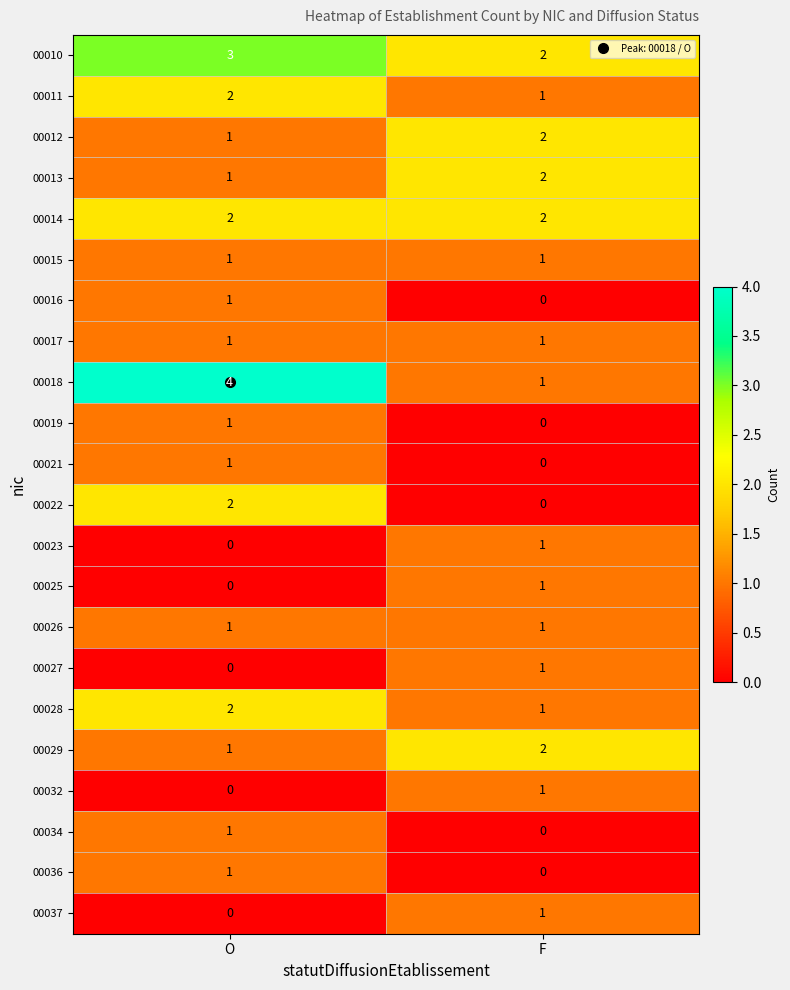

Is the value of 00036 at F greater than the value of 00019 at O?

No